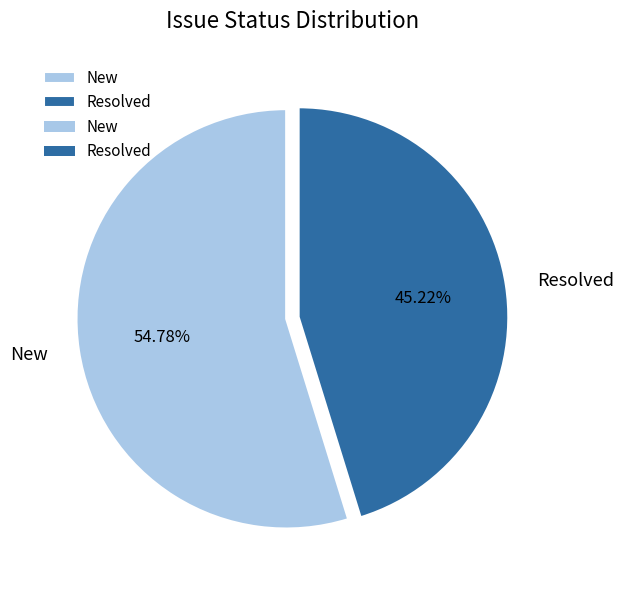

Approximately how many times larger is the value at Resolved compared to New?

0.8